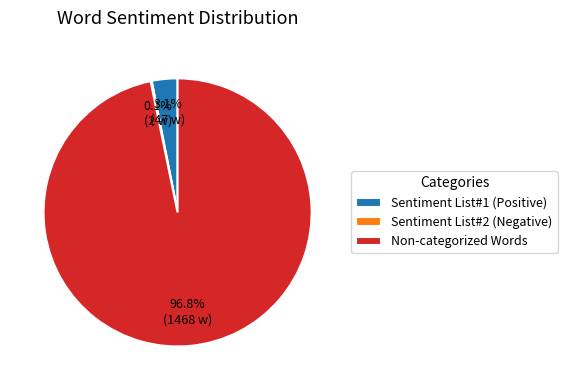

What is the majority slice?

Non-categorized Words